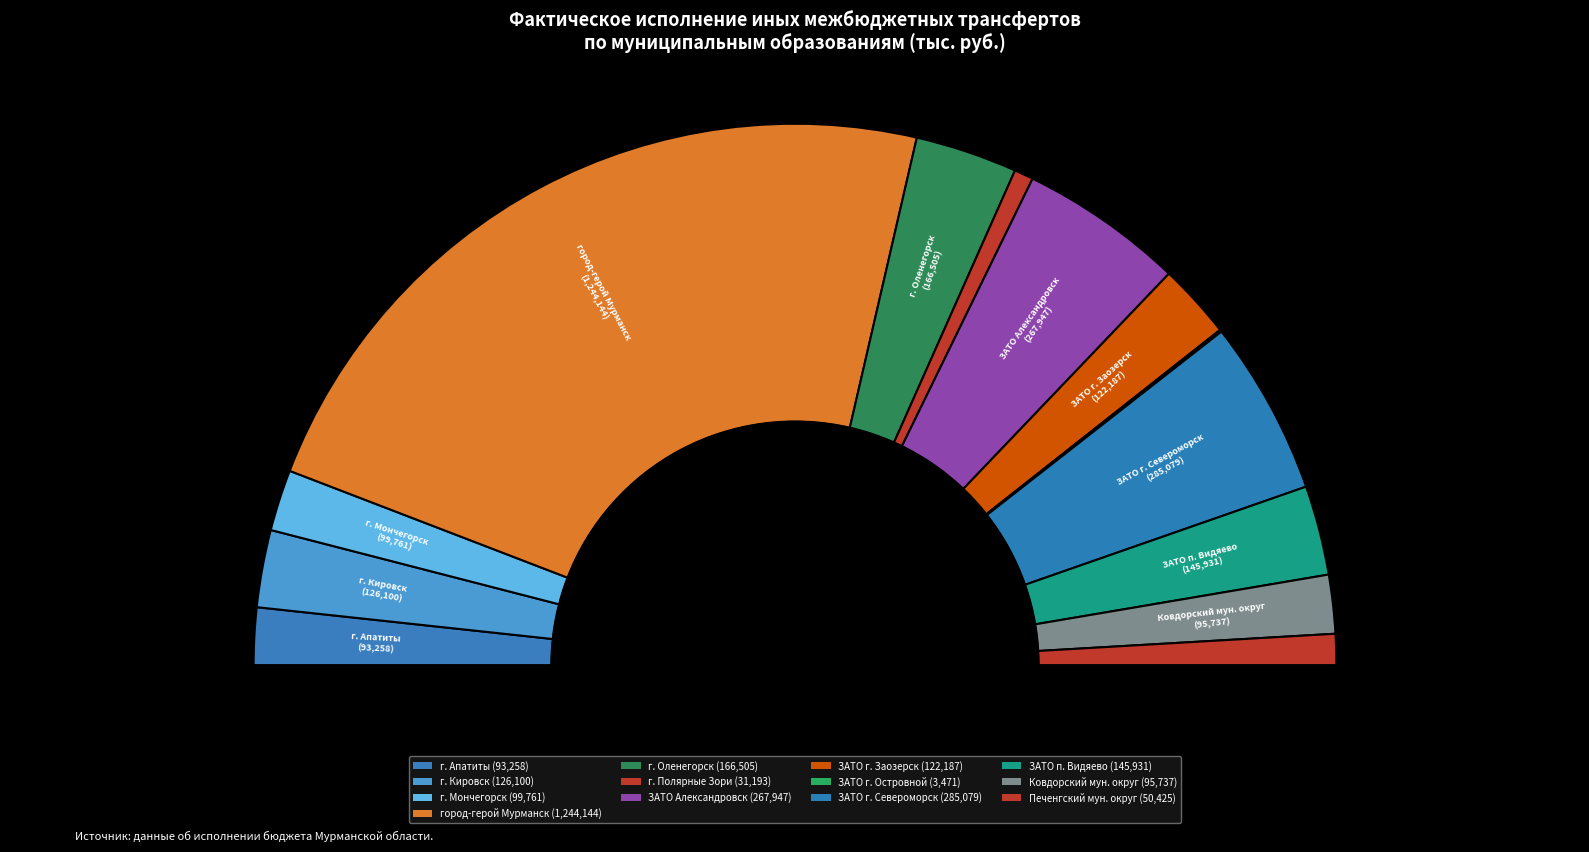

Rank the categories by value from lowest to highest.

ЗАТО г. Островной, г. Полярные Зори, Печенгский мун. округ, г. Апатиты, Ковдорский мун. округ, г. Мончегорск, ЗАТО г. Заозерск, г. Кировск, ЗАТО п. Видяево, г. Оленегорск, ЗАТО Александровск, ЗАТО г. Североморск, город-герой Мурманск